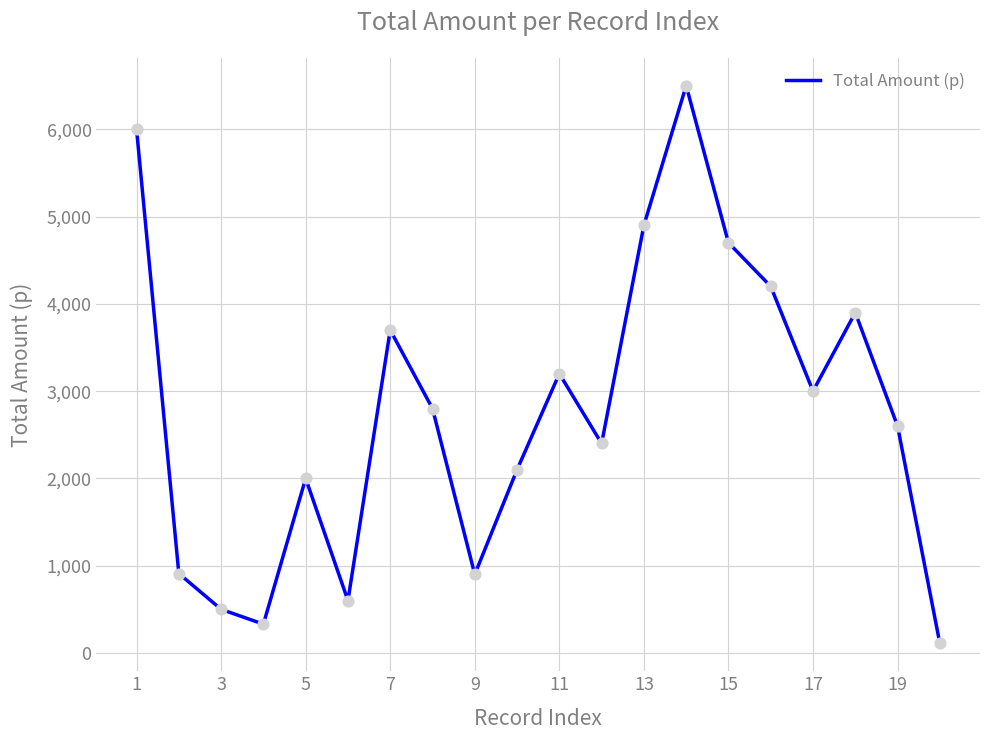

What is the difference between the maximum and minimum values?

6390